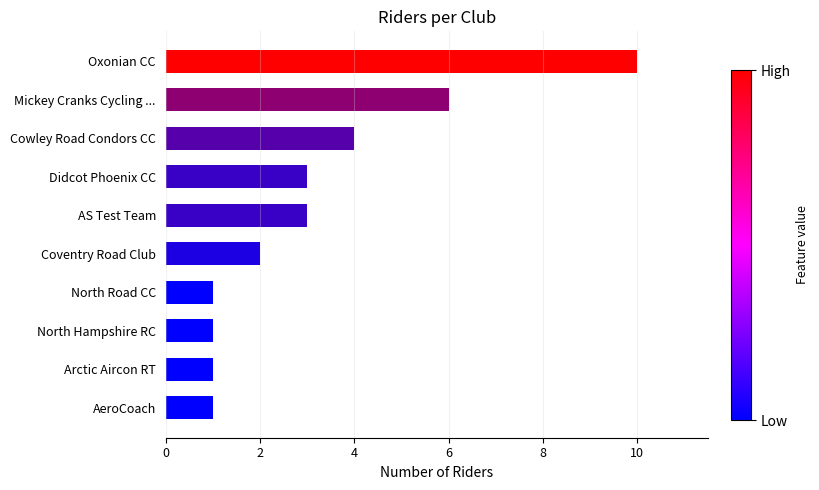

What is the change in value from Coventry Road Club to Mickey Cranks Cycling ...?

+4